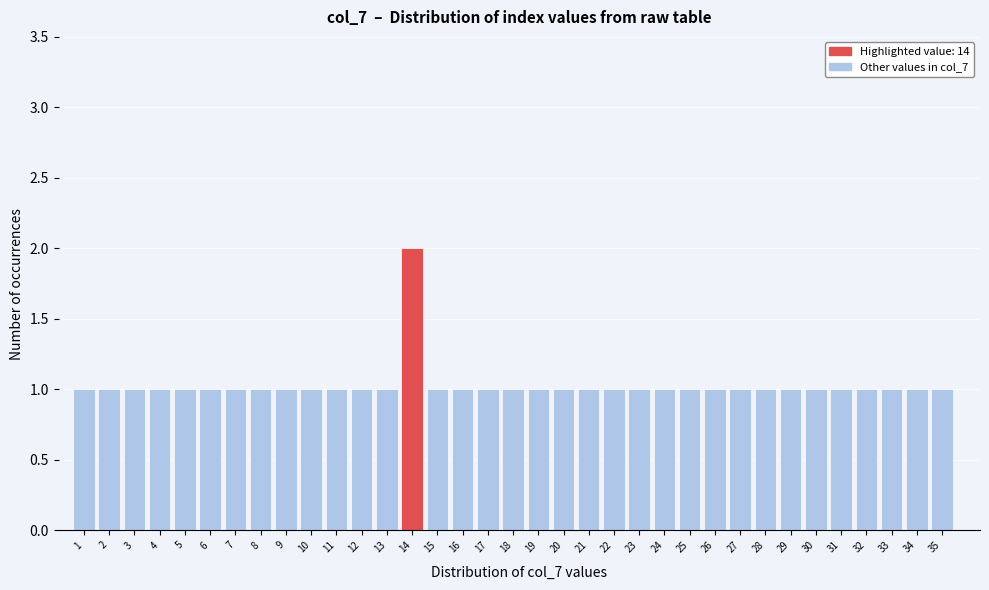

Reading left to right, list every bar in this chart as the range it spans on the x-axis followed by its height. The values are not printed on the chart, so give them approximately, as read against the axis.

0.5 to 1.5: 1
1.5 to 2.5: 1
2.5 to 3.5: 1
3.5 to 4.5: 1
4.5 to 5.5: 1
5.5 to 6.5: 1
6.5 to 7.5: 1
7.5 to 8.5: 1
8.5 to 9.5: 1
9.5 to 10.5: 1
10.5 to 11.5: 1
11.5 to 12.5: 1
12.5 to 13.5: 1
13.5 to 14.5: 2
14.5 to 15.5: 1
15.5 to 16.5: 1
16.5 to 17.5: 1
17.5 to 18.5: 1
18.5 to 19.5: 1
19.5 to 20.5: 1
20.5 to 21.5: 1
21.5 to 22.5: 1
22.5 to 23.5: 1
23.5 to 24.5: 1
24.5 to 25.5: 1
25.5 to 26.5: 1
26.5 to 27.5: 1
27.5 to 28.5: 1
28.5 to 29.5: 1
29.5 to 30.5: 1
30.5 to 31.5: 1
31.5 to 32.5: 1
32.5 to 33.5: 1
33.5 to 34.5: 1
34.5 to 35.5: 1